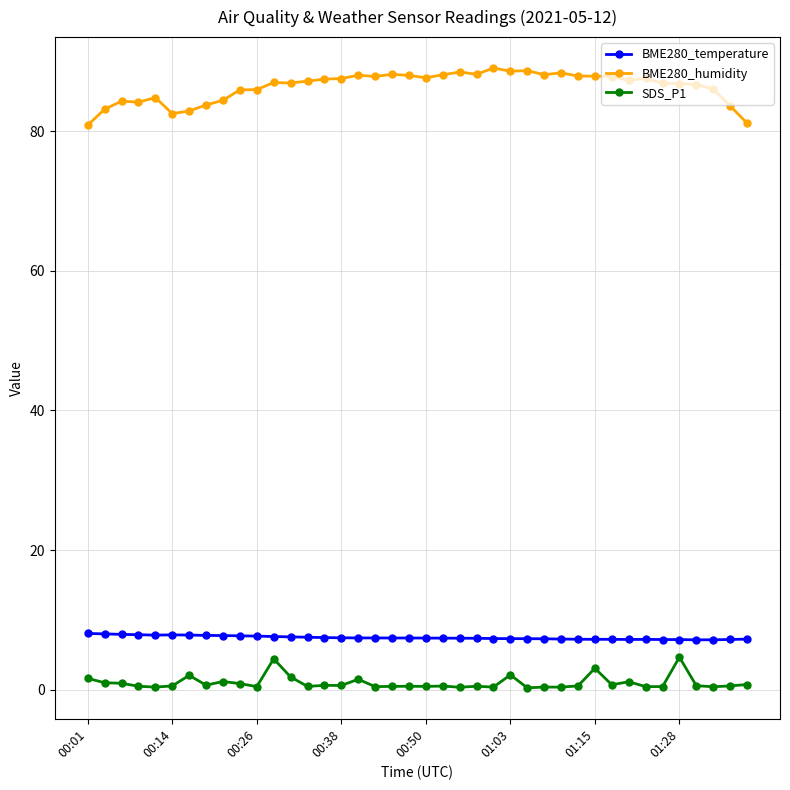

True or false: BME280_humidity and BME280_temperature cross at least once.

False